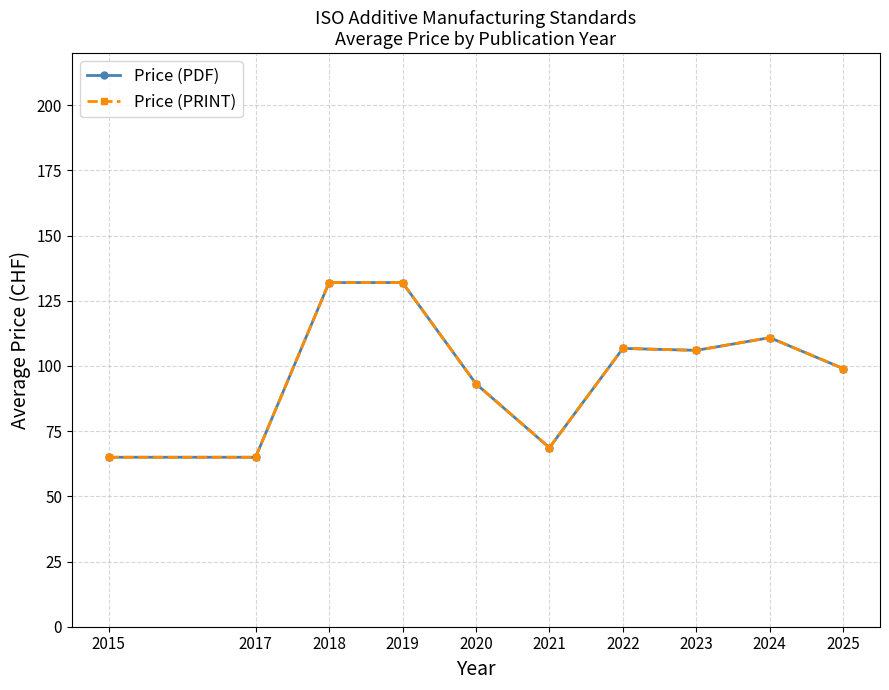

What is the total value across all series at 2021?

137.3